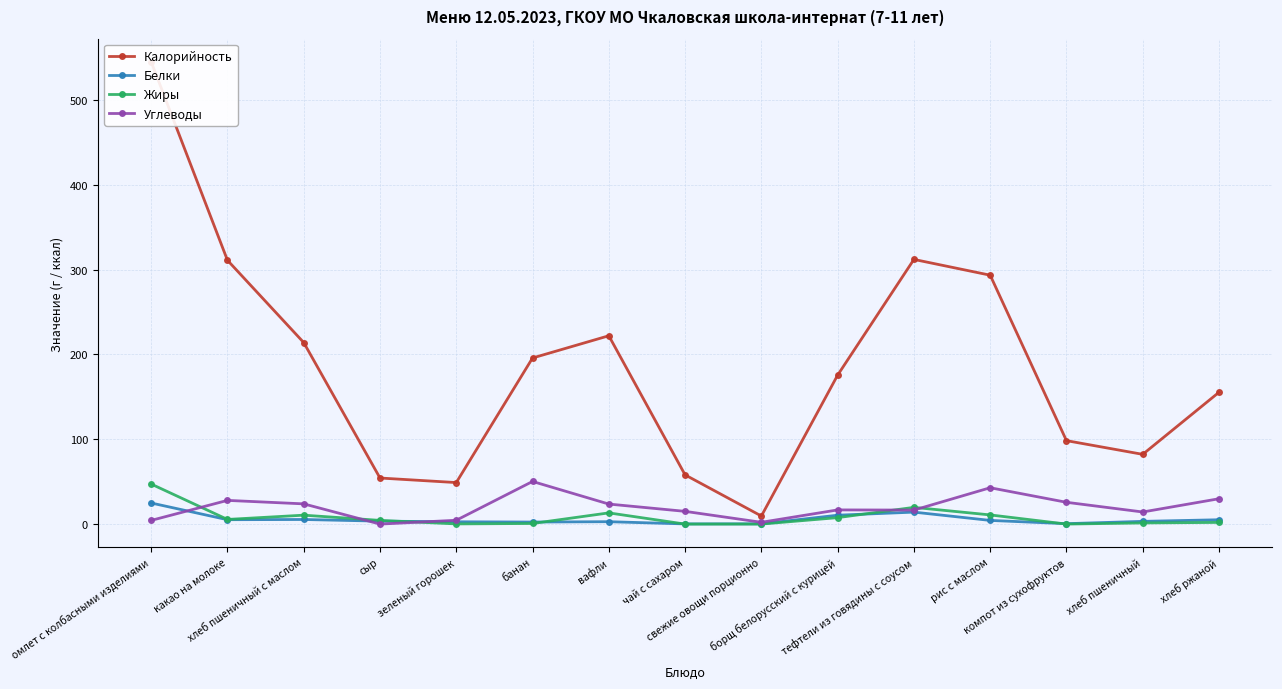

How many positive values does the Жиры series have?

12